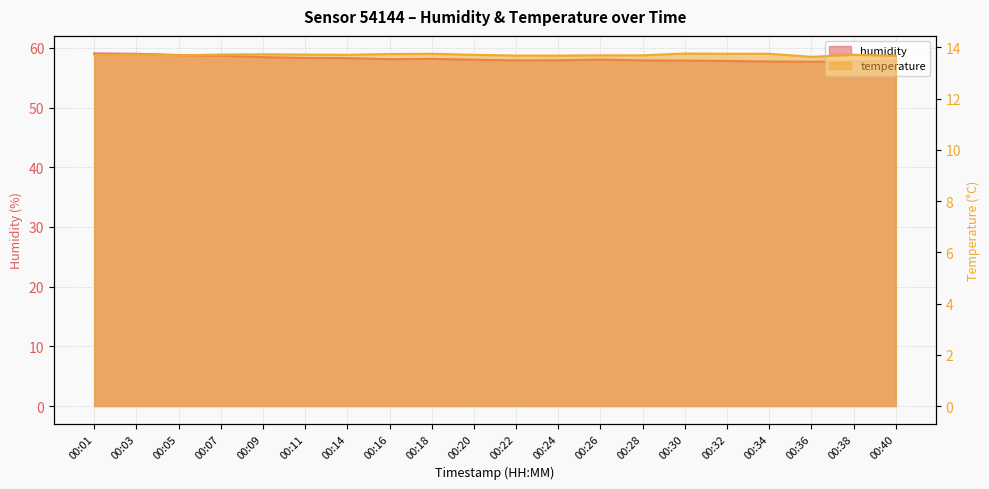

Rank the series at 00:16 from highest to lowest value.

humidity, temperature